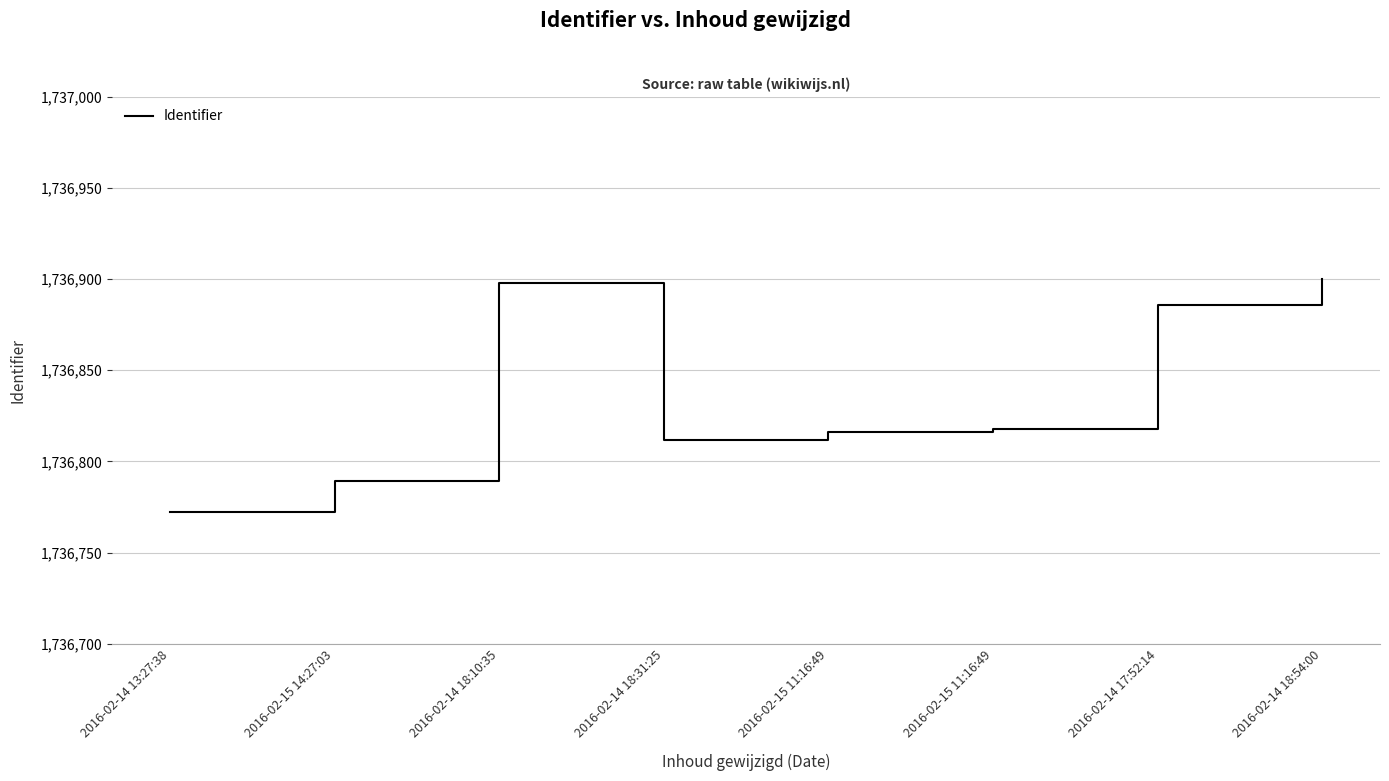

How many lines are shown in the chart?

1